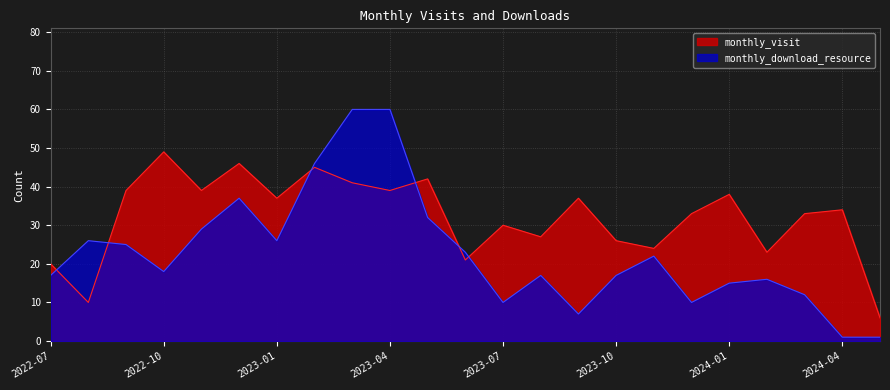

What is the minimum value for monthly_download_resource?

1